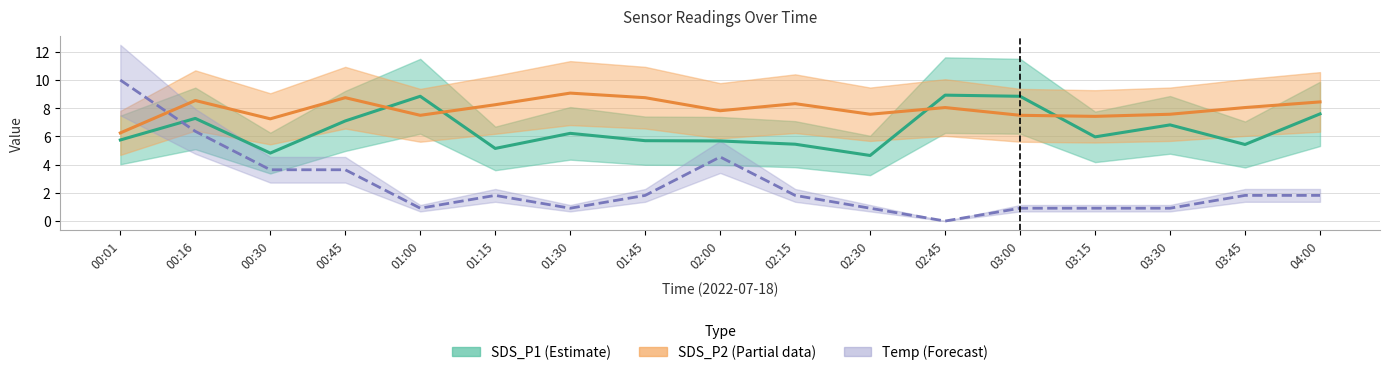

At which label does Temp first exceed 1?

00:01